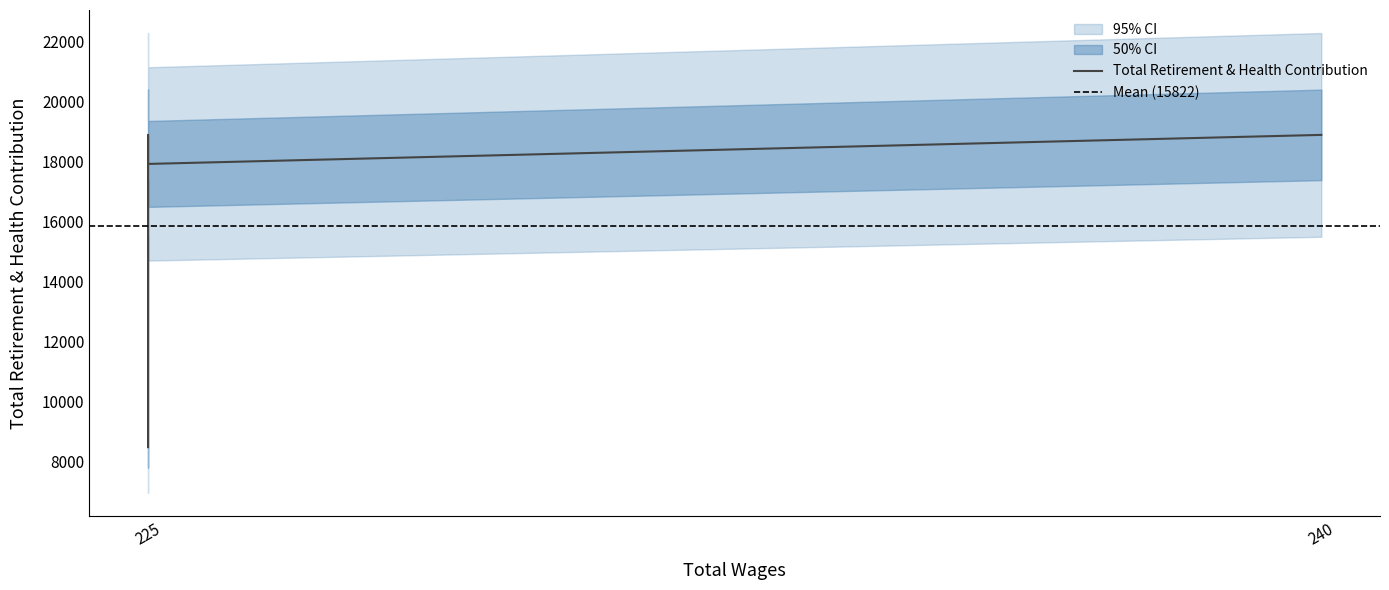

At which label does the data first exceed 17908?

240.0